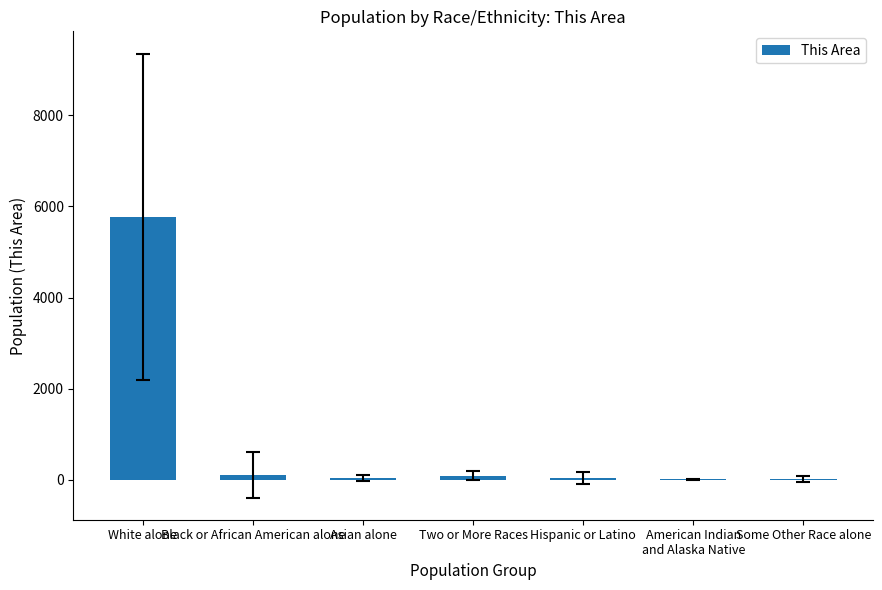

Which has a higher value, White alone or Asian alone?

White alone